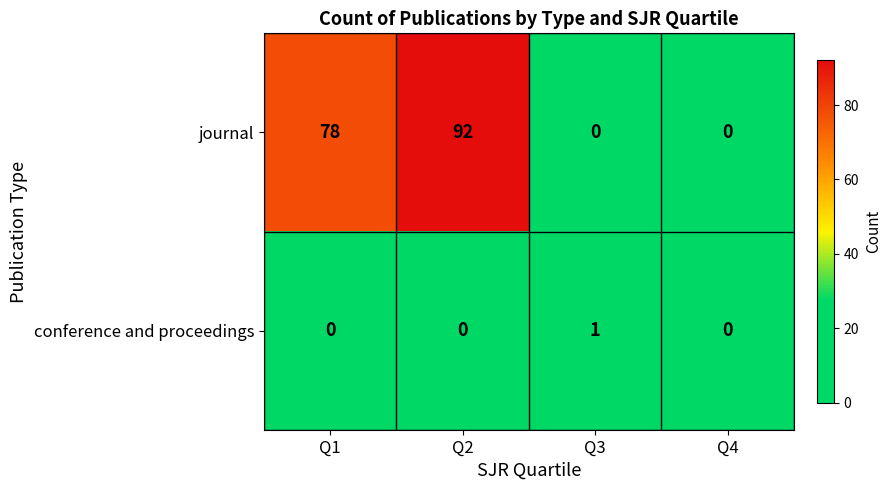

How many positive values does the journal series have?

2